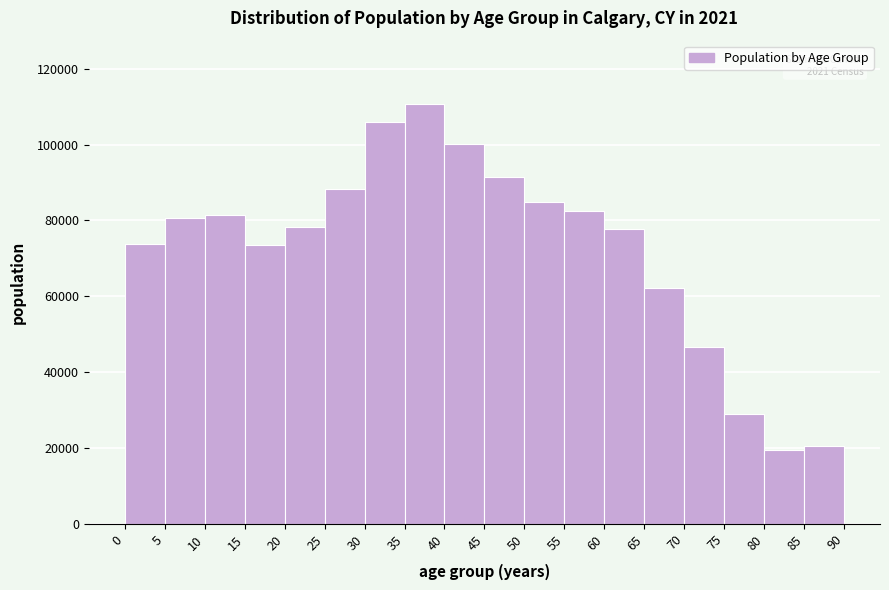

Which range on the x-axis has the tallest bar?

35 to 40